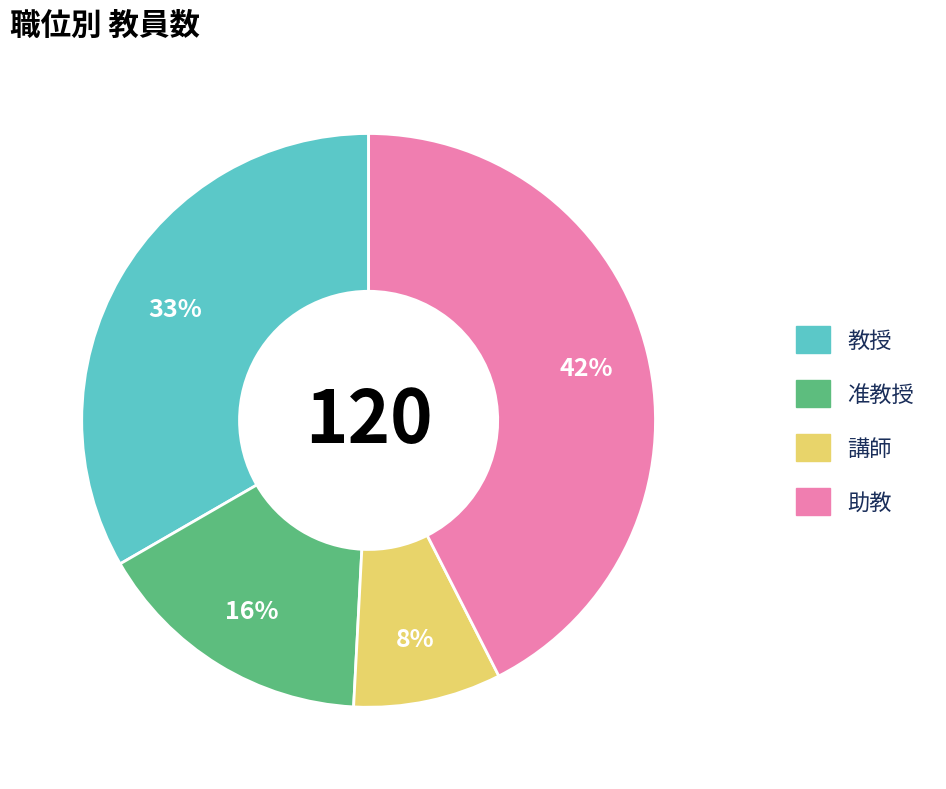

To the nearest percent, what is the average slice percentage?

25%